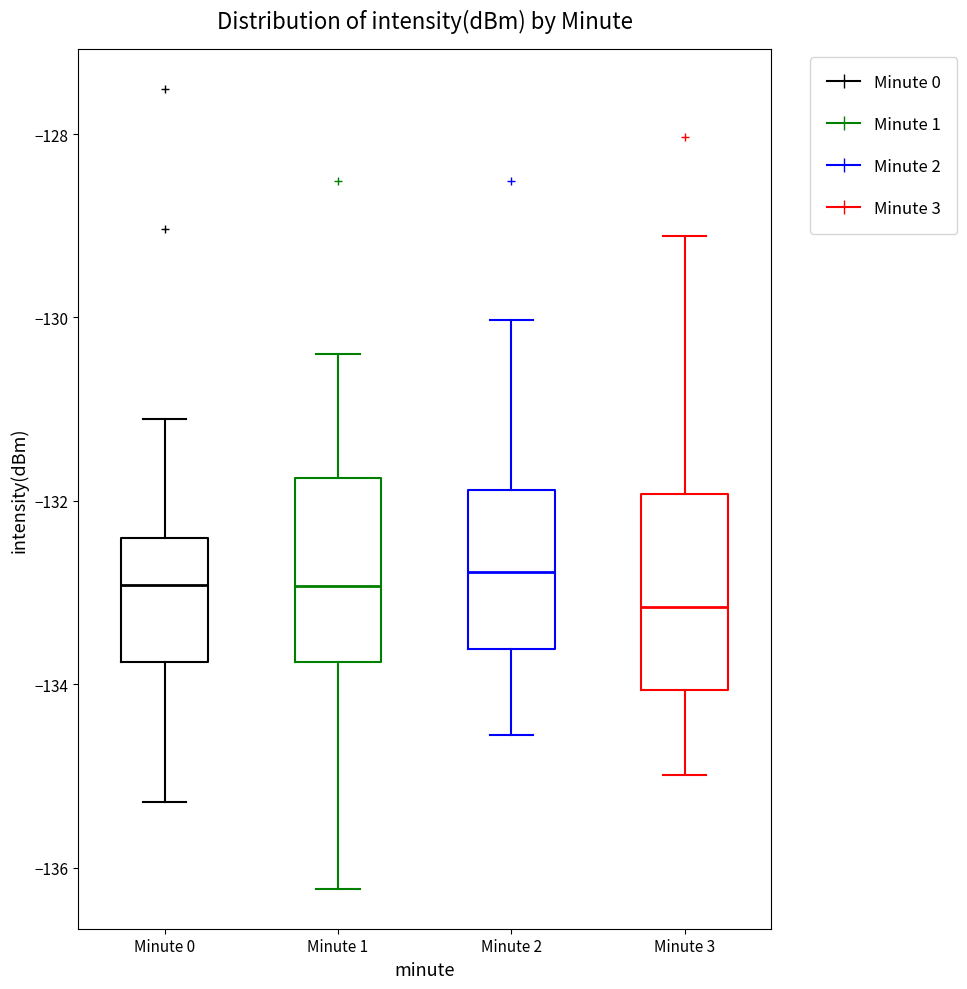

Reading left to right, transcribe this box plot: for each box, give where its median line is, the range the box spans, and where its two whiskers end, as read against the y-axis. The values are not printed on the chart, so give them approximately, as read against the axis.

Minute 0: median -133.0, box -133.8 to -132.4, whiskers -135.2 to -131.2
Minute 1: median -133.0, box -133.8 to -131.8, whiskers -136.2 to -130.4
Minute 2: median -132.8, box -133.6 to -131.8, whiskers -134.6 to -130.0
Minute 3: median -133.2, box -134.0 to -132.0, whiskers -135.0 to -129.2